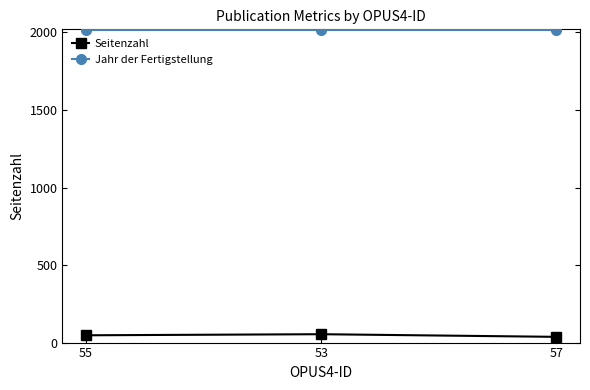

At 57, list the series in order from largest to smallest.

Jahr der Fertigstellung, Seitenzahl